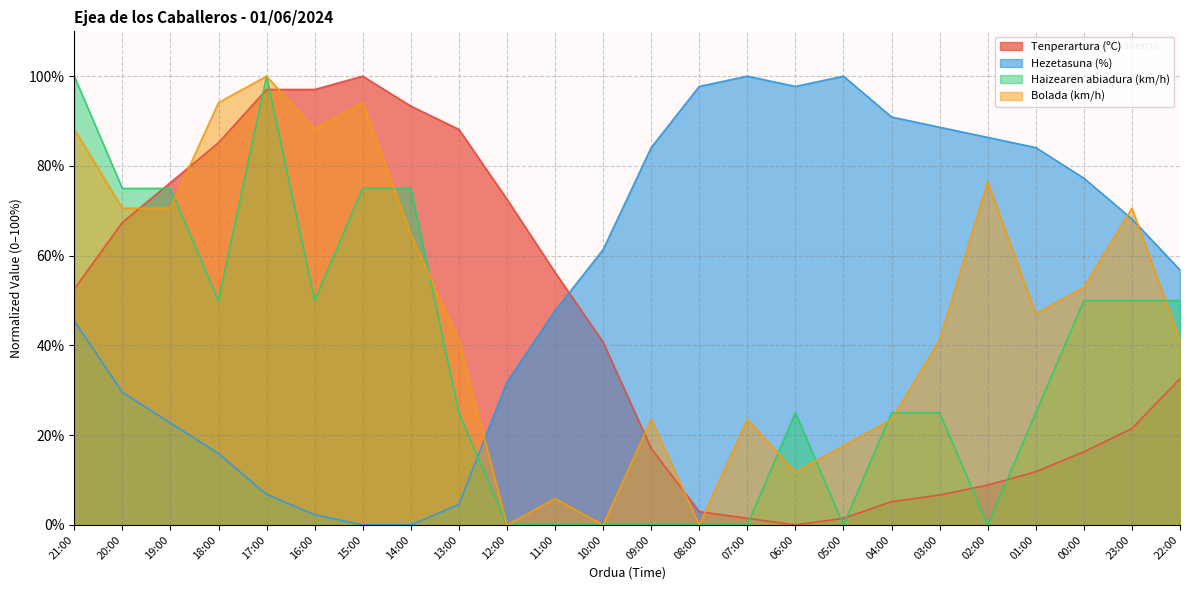

How many data points in Haizearen abiadura (km/h) are above 25?

11